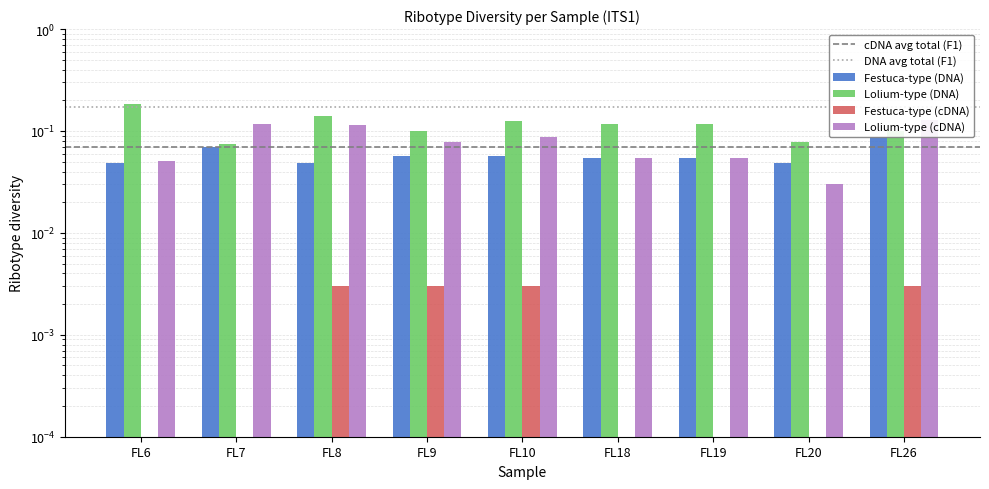

Count the number of categories in the chart.

9